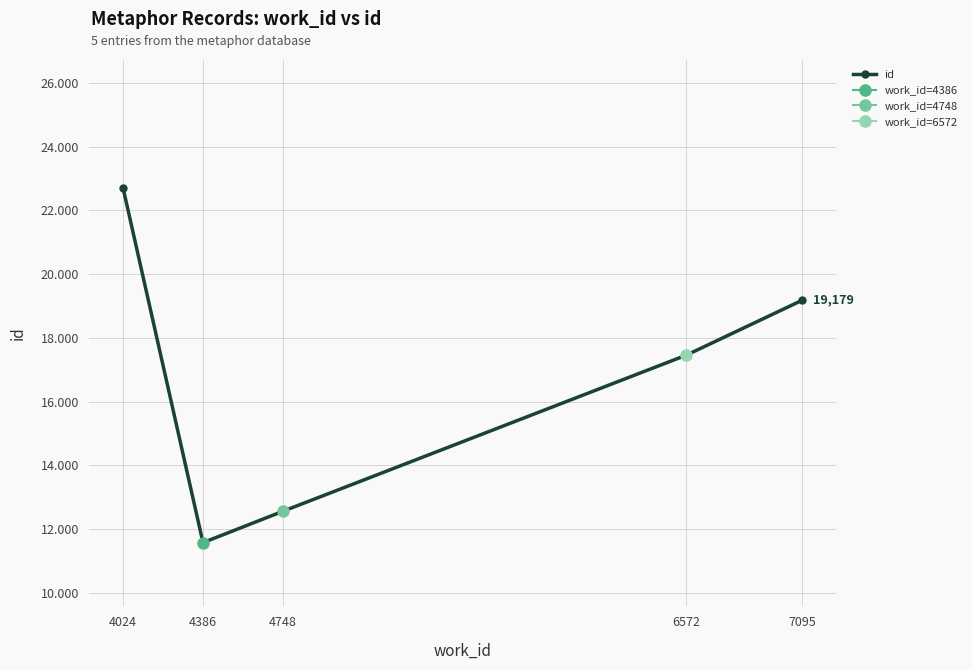

Approximately how many times larger is the value at 4386 compared to 4024?

0.5